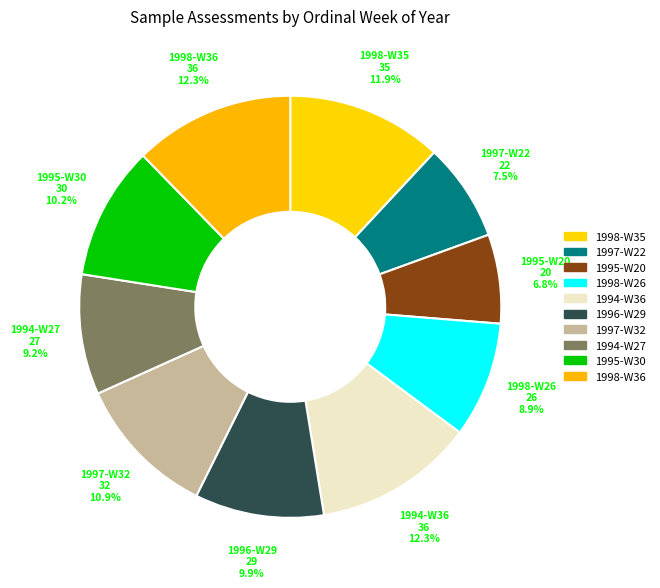

What percentage do 1994-W27 and 1997-W32 together represent?

20.1%